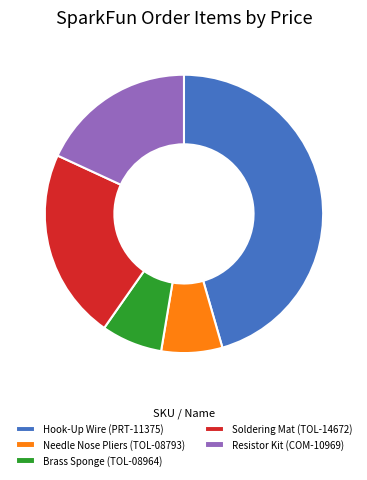

Which has a higher value, Resistor Kit (COM-10969) or Needle Nose Pliers (TOL-08793)?

Resistor Kit (COM-10969)